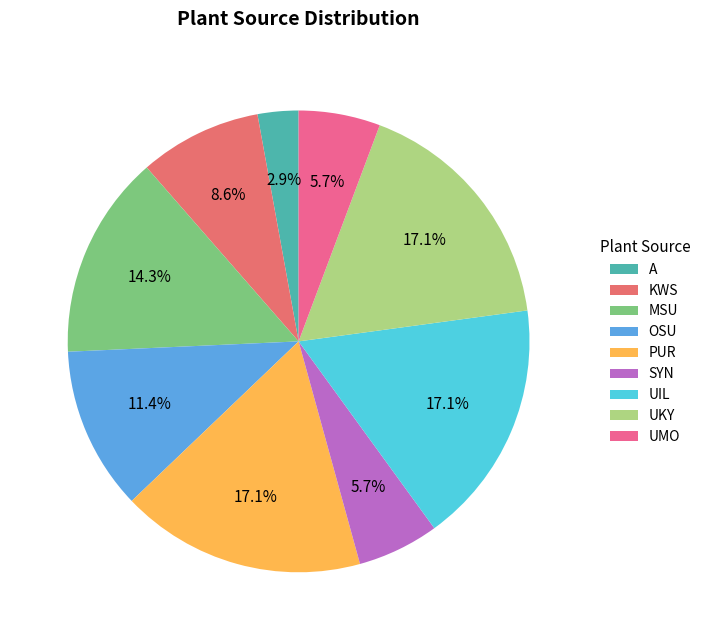

What percentage do PUR and MSU together represent?

31.4%